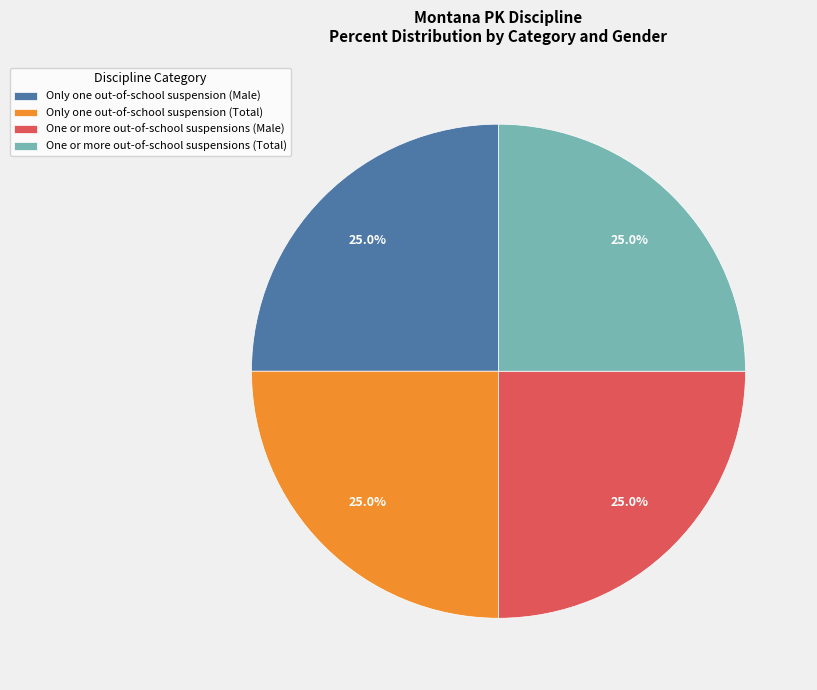

Approximately how many times larger is the value at One or more out-of-school suspensions (Total) compared to Only one out-of-school suspension (Male)?

1.0